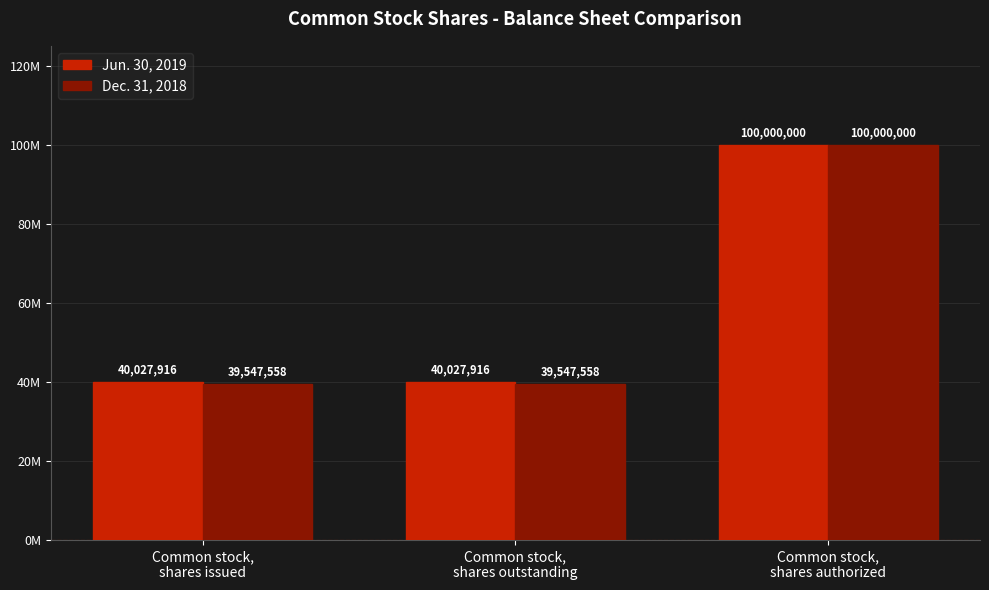

Reading left to right, what are all the values shown in this chart?

Jun. 30, 2019: 40027916	40027916	100000000
Dec. 31, 2018: 39547558	39547558	100000000